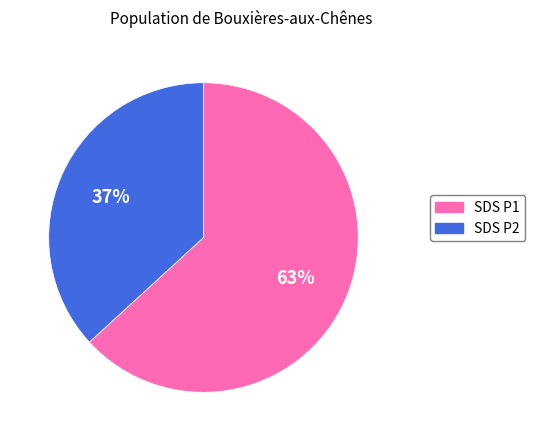

How many slices are in this pie chart?

2